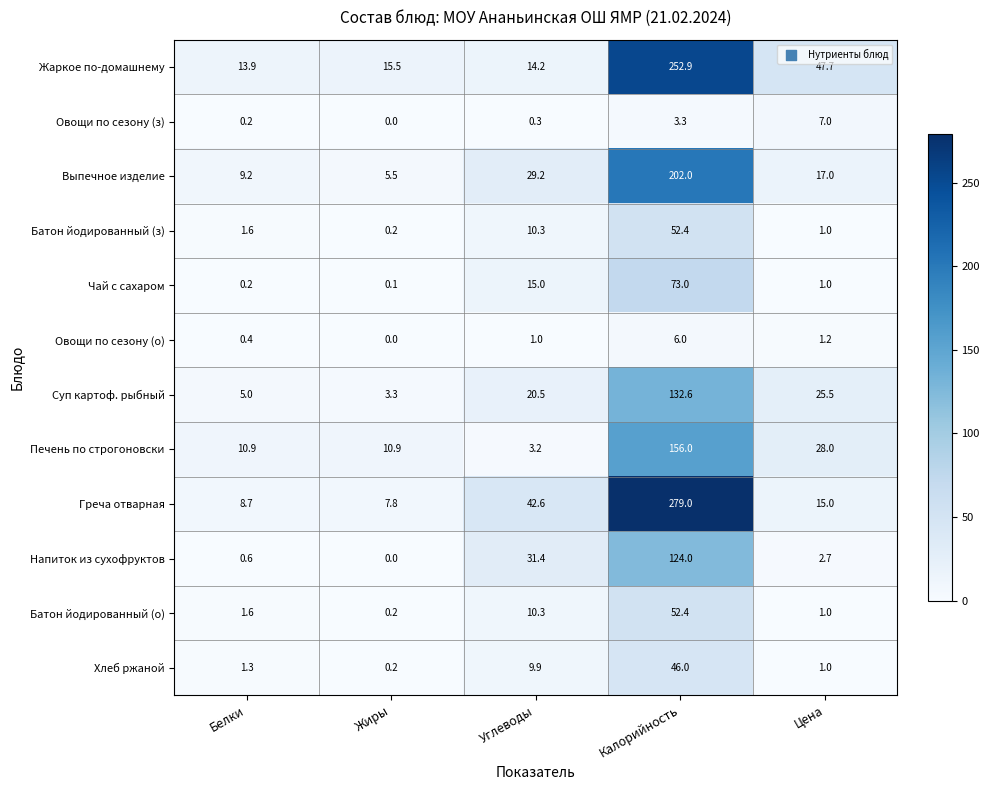

What is the difference between the second highest and minimum values in the Хлеб ржаной series?

9.7